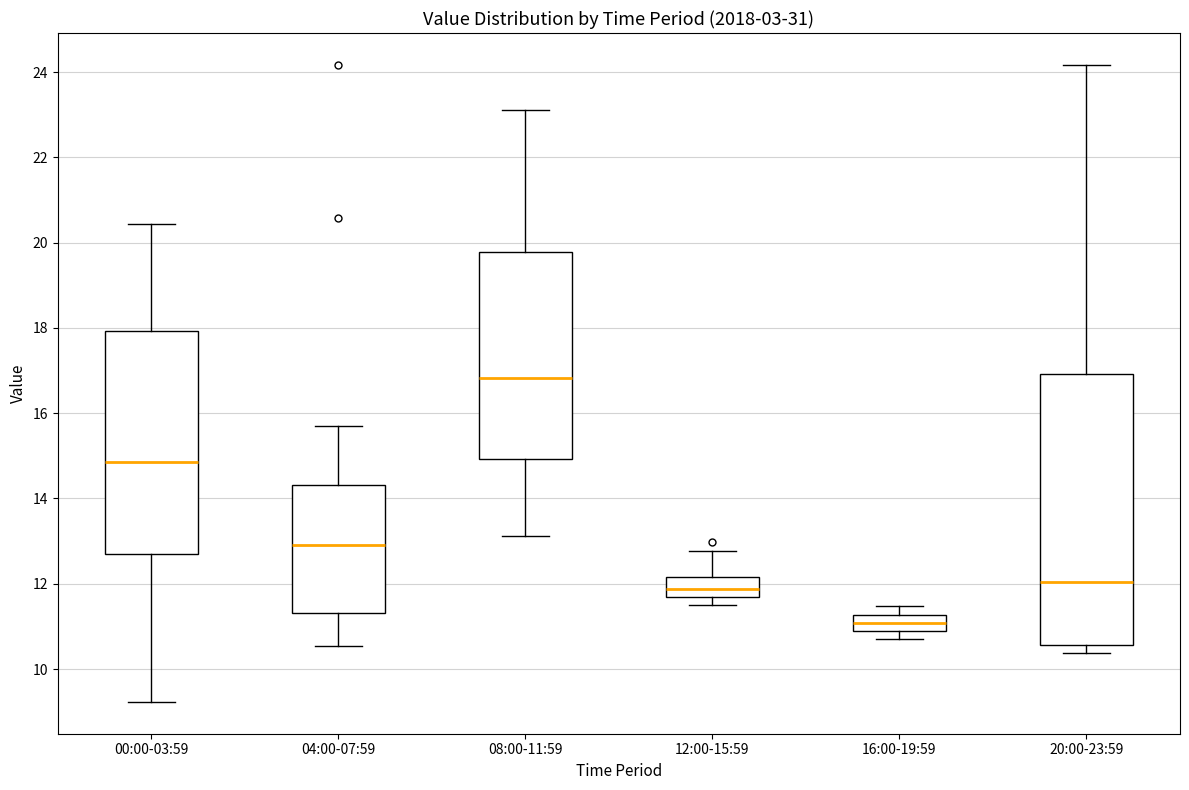

Which box is the tallest, from its lower edge to its upper edge?

20:00-23:59